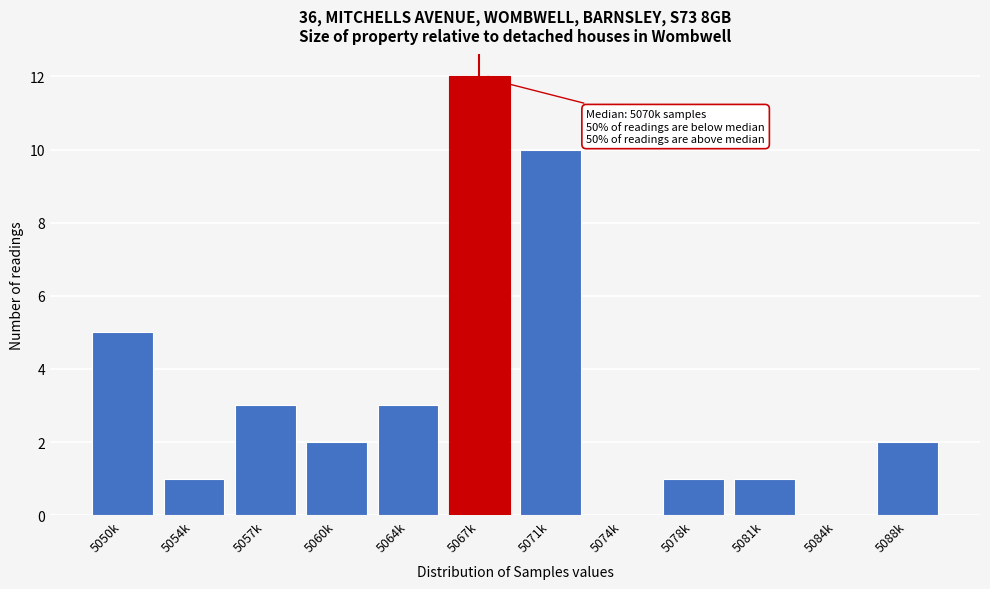

Reading right to left, transcribe all the data shown in this chart.

5088k=2	5084k=0	5081k=1	5078k=1	5074k=0	5071k=10	5067k=12	5064k=3	5060k=2	5057k=3	5054k=1	5050k=5